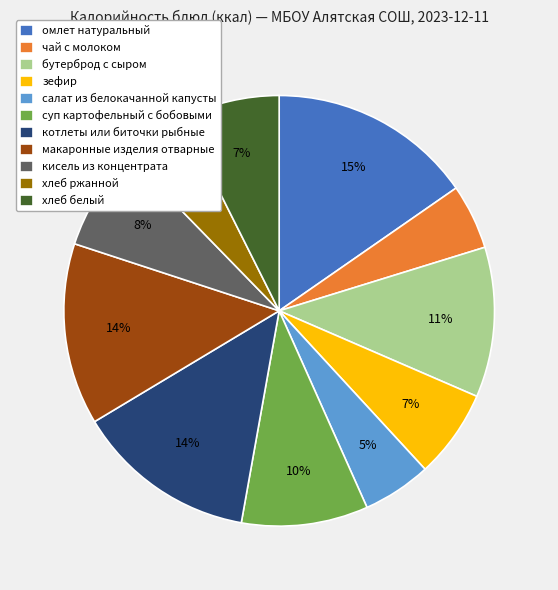

Which has a higher value, хлеб белый or хлеб ржанной?

хлеб белый